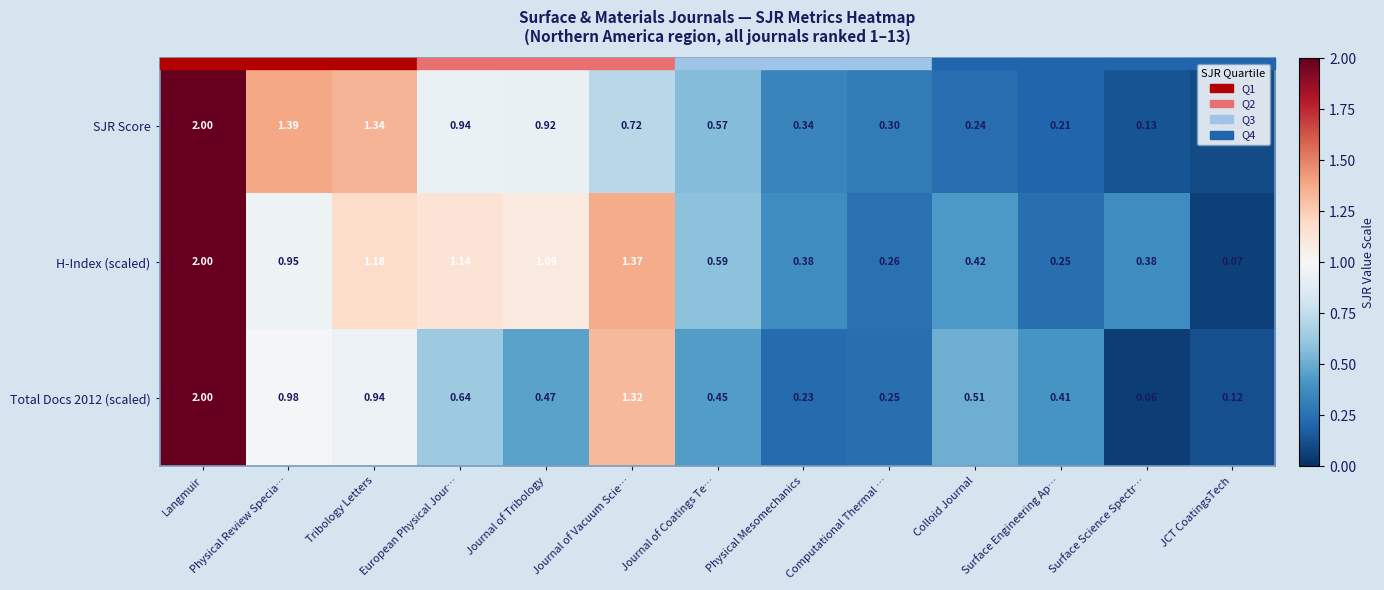

At which category is the sum across all series the highest?

Langmuir